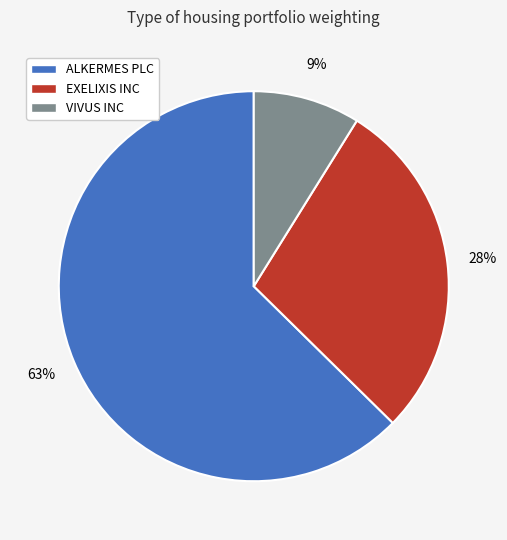

Between VIVUS INC and ALKERMES PLC, which is larger?

ALKERMES PLC